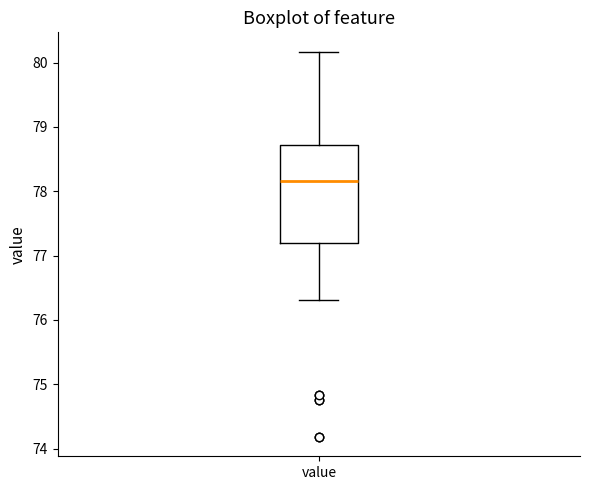

Where does the upper whisker of the box for value end on the y-axis? The values are not printed on the chart, so give them approximately, as read against the axis.

80.2